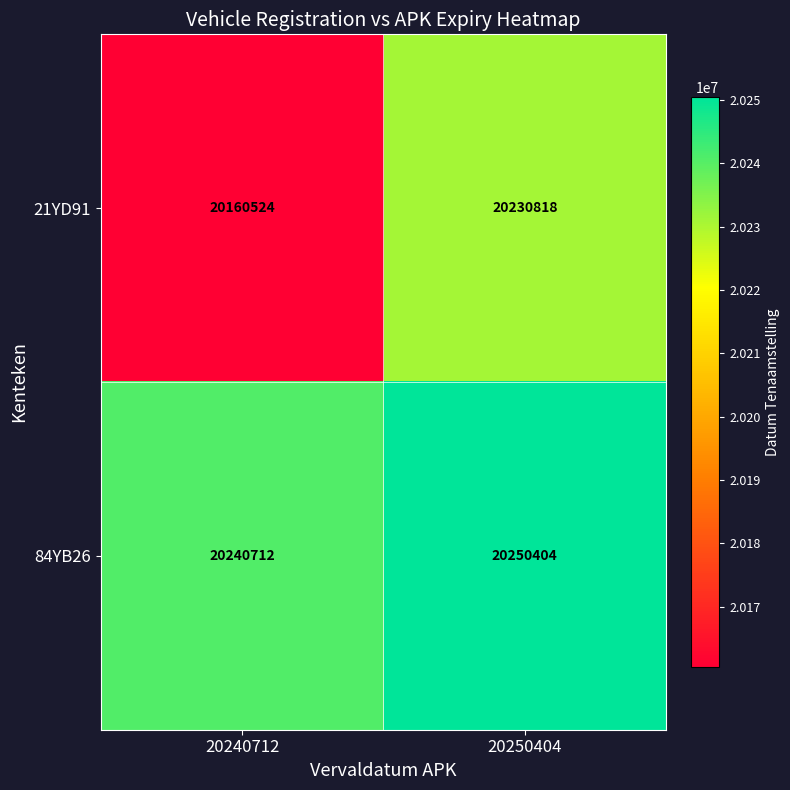

Reading left to right, extract all data points from this chart.

21YD91: 20160524	20230818
84YB26: 20240712	20250404